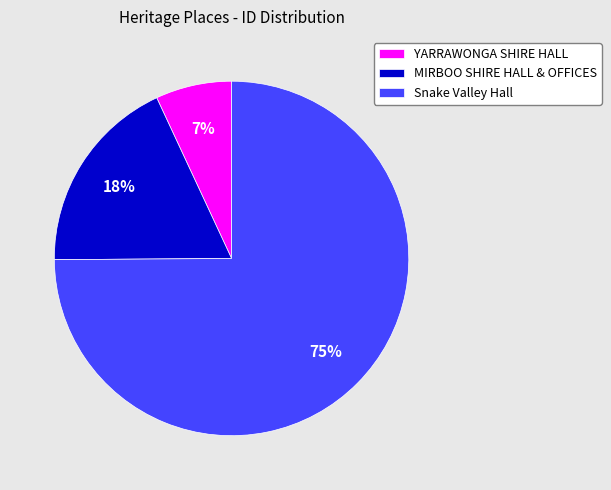

Between YARRAWONGA SHIRE HALL and MIRBOO SHIRE HALL & OFFICES, which is larger?

MIRBOO SHIRE HALL & OFFICES